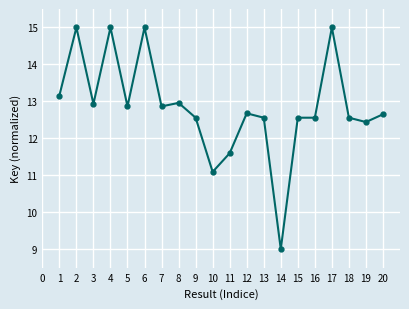

The chart shows a value of 16.2 at 14. True or false?

False